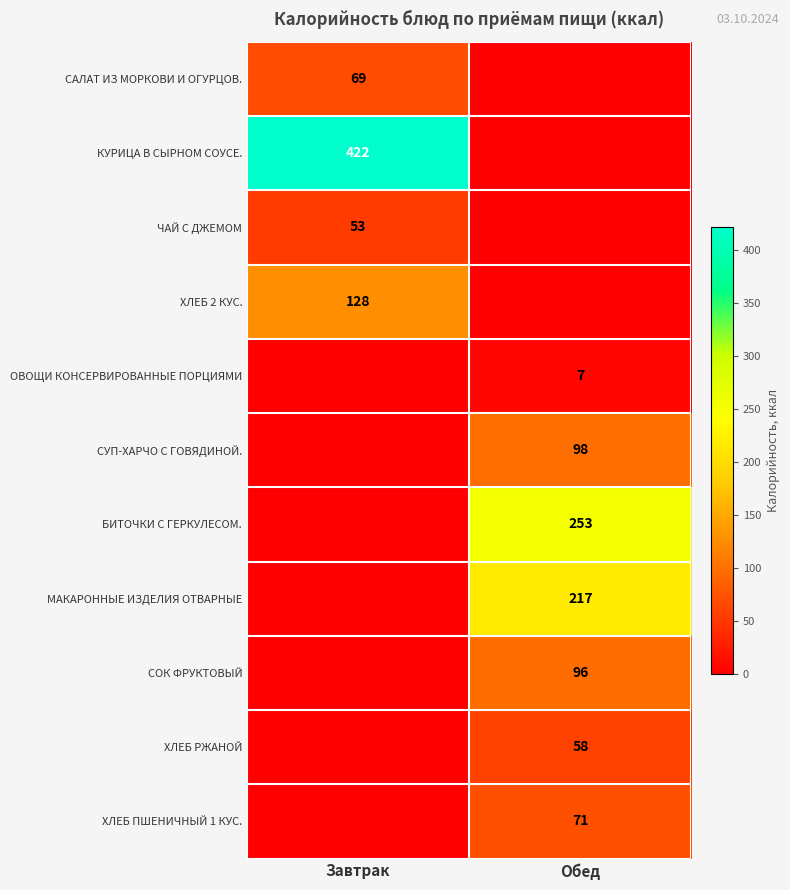

The ХЛЕБ ПШЕНИЧНЫЙ 1 КУС. series shows 71 at Обед. True or false?

True